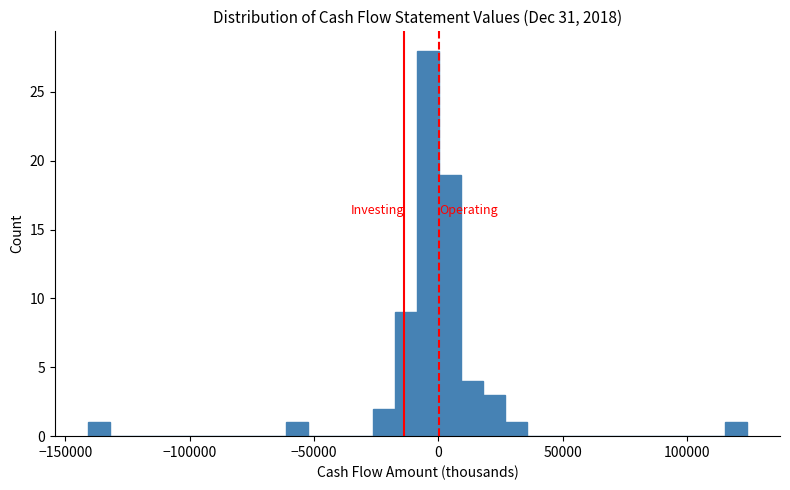

Around what value on the x-axis is the tallest bar? Give the approximate position of its centre, as read against the axis.

-5000